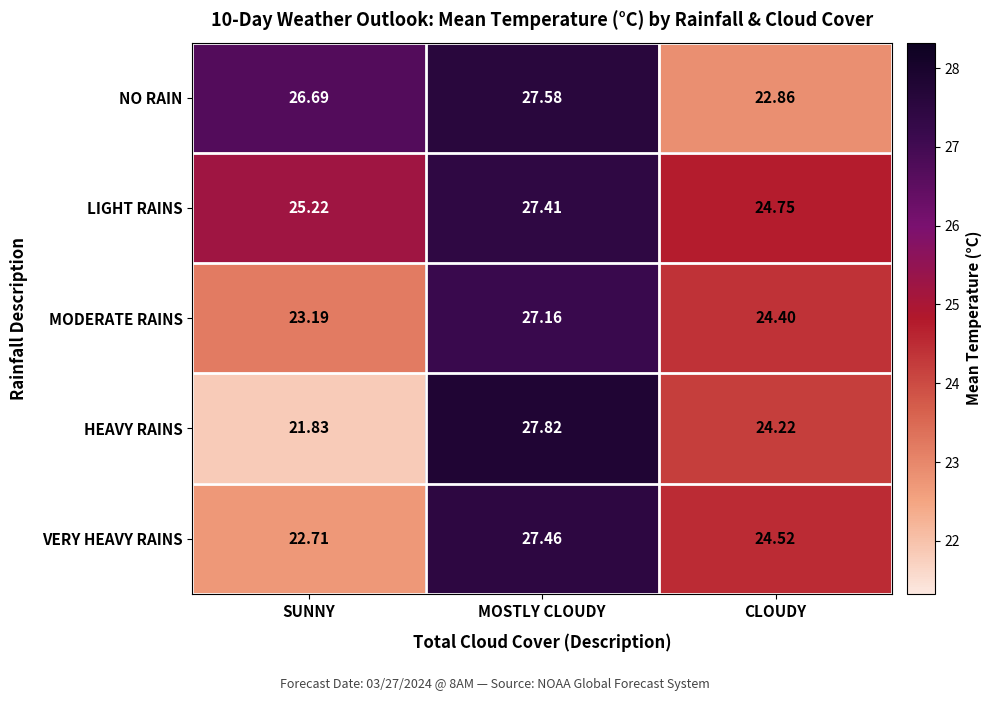

Between MOSTLY CLOUDY and CLOUDY, which series saw the biggest shift?

NO RAIN